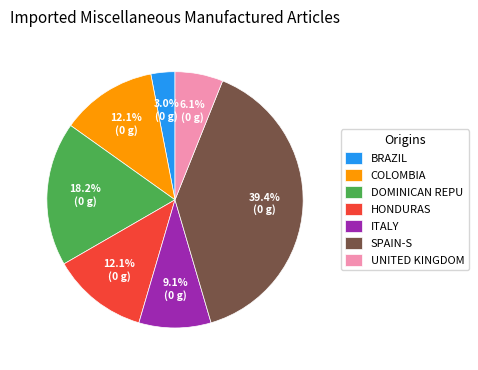

Does SPAIN-S represent more than half of the total?

No